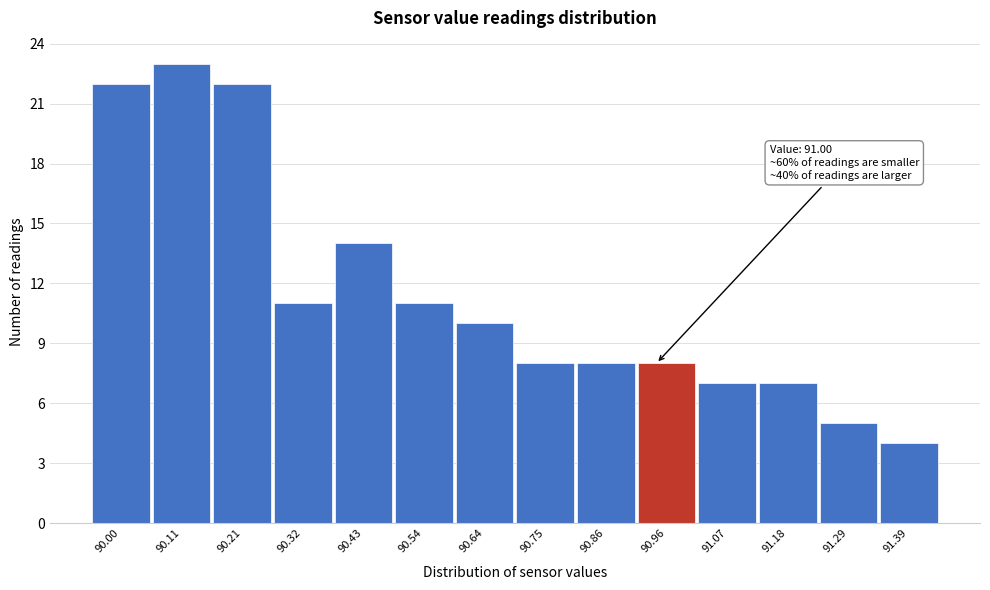

Reading right to left, list all the values displayed in this chart.

4	5	7	7	8	8	8	10	11	14	11	22	23	22